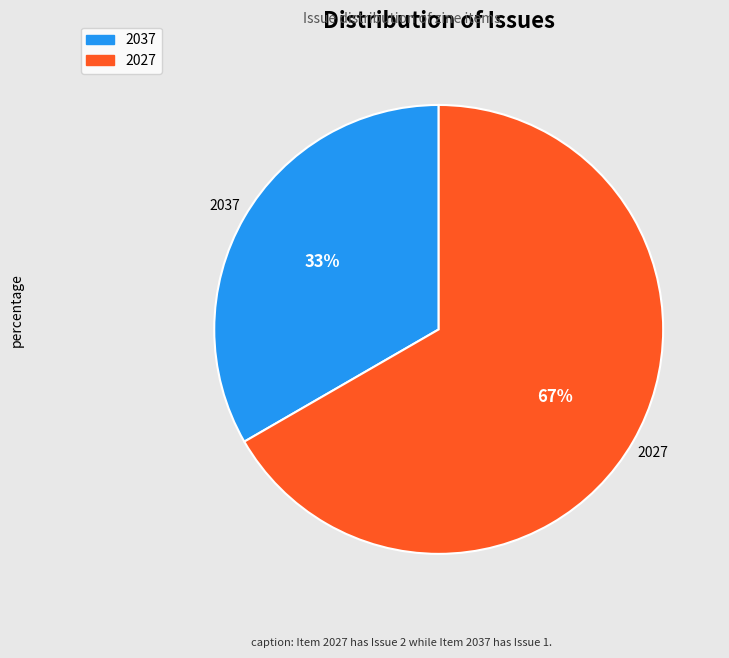

What is the ratio of the value at 2027 to the value at 2037?

2.0